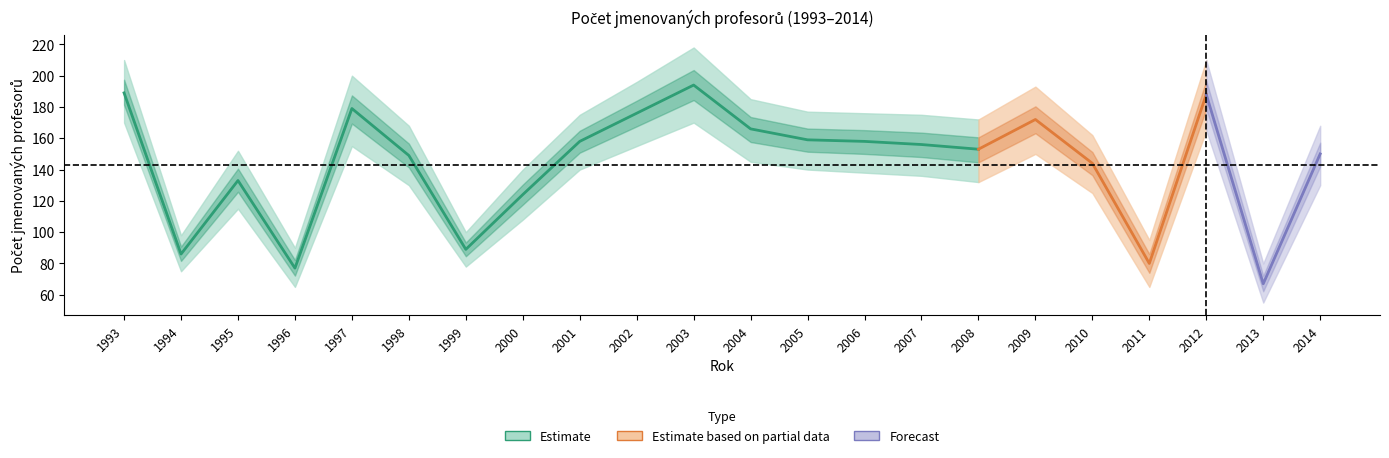

What is the difference between the lower values at 2000 and 2008?

24